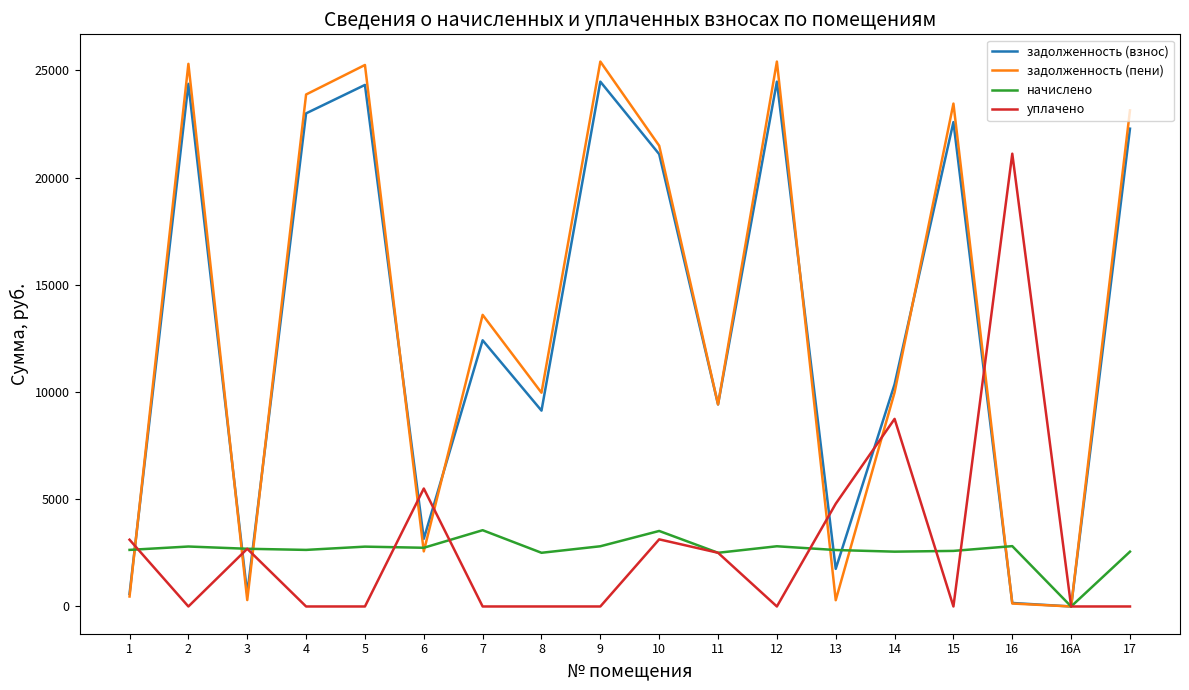

Rank the series by their maximum value, from lowest to highest.

начислено, уплачено, задолженность (взнос), задолженность (пени)